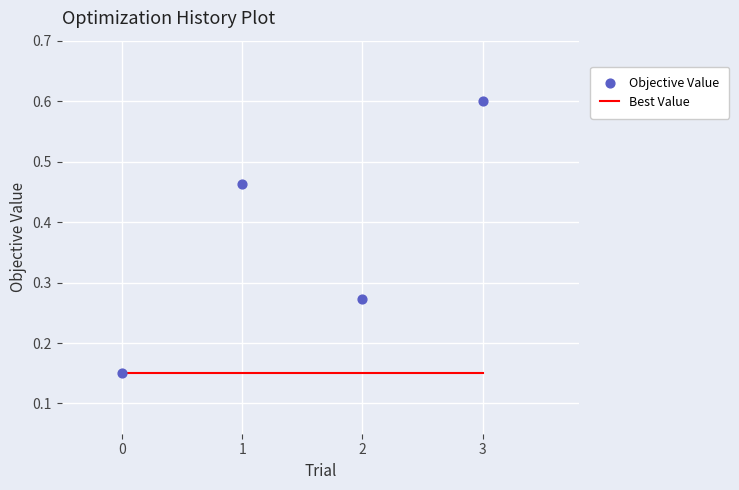

Is the value of Objective Value at 3 greater than the value of Best Value at 3?

Yes